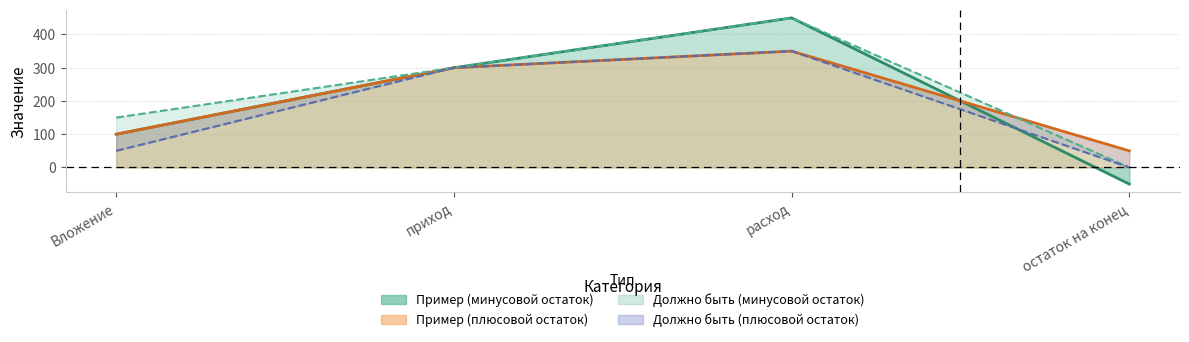

What are all the series names shown in the legend?

Пример минусовой остаток, Пример плюсовой остаток, Должно быть минусовой остаток, Должно быть плюсовой остаток